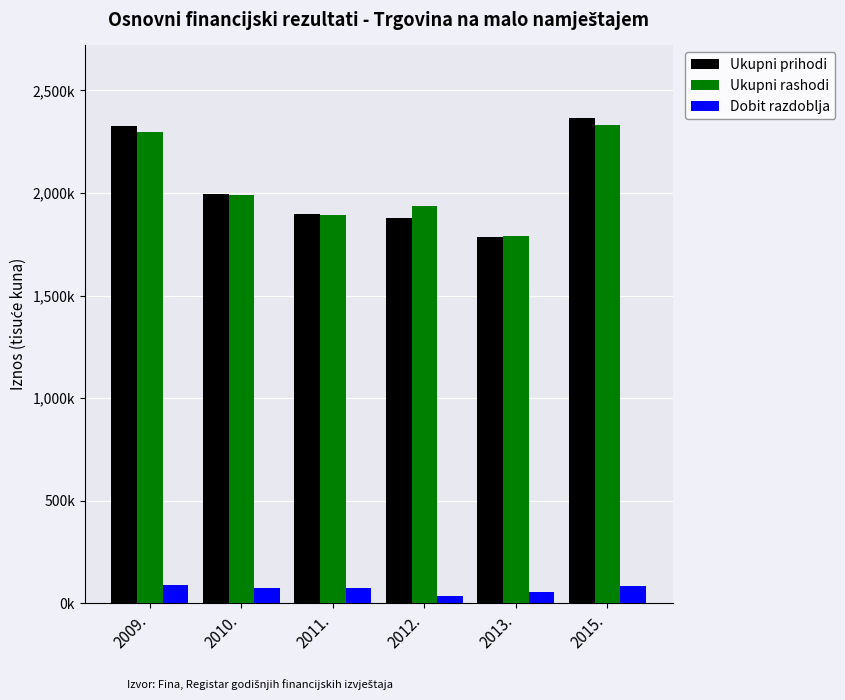

List the labels in order of Ukupni prihodi value, smallest first.

2013., 2012., 2011., 2010., 2009., 2015.